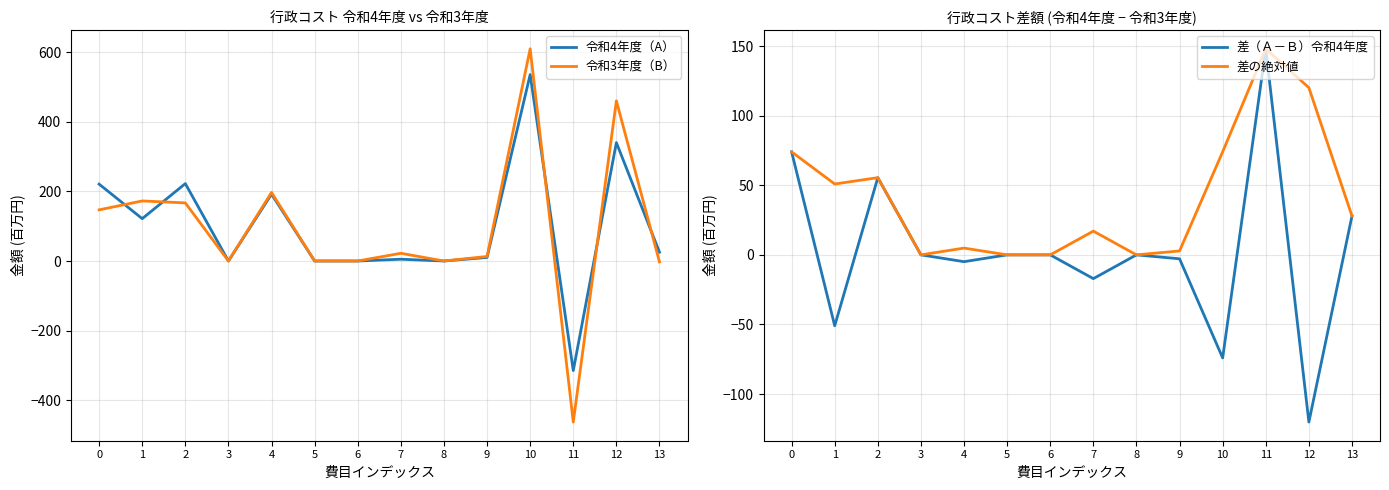

What is the difference between the second highest and second lowest values in the 令和4年度（A） series?

340.6